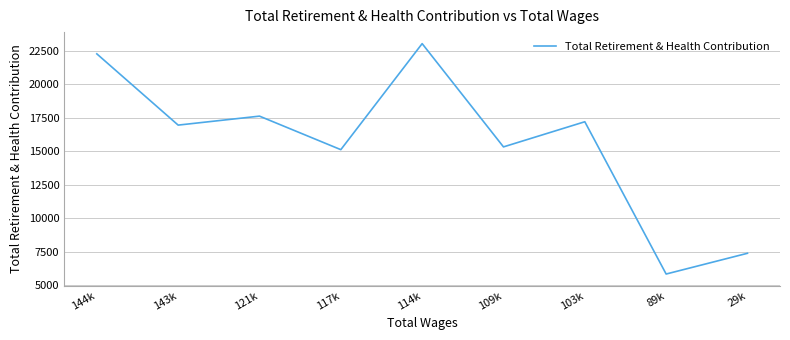

What is the maximum value shown in the chart?

23038